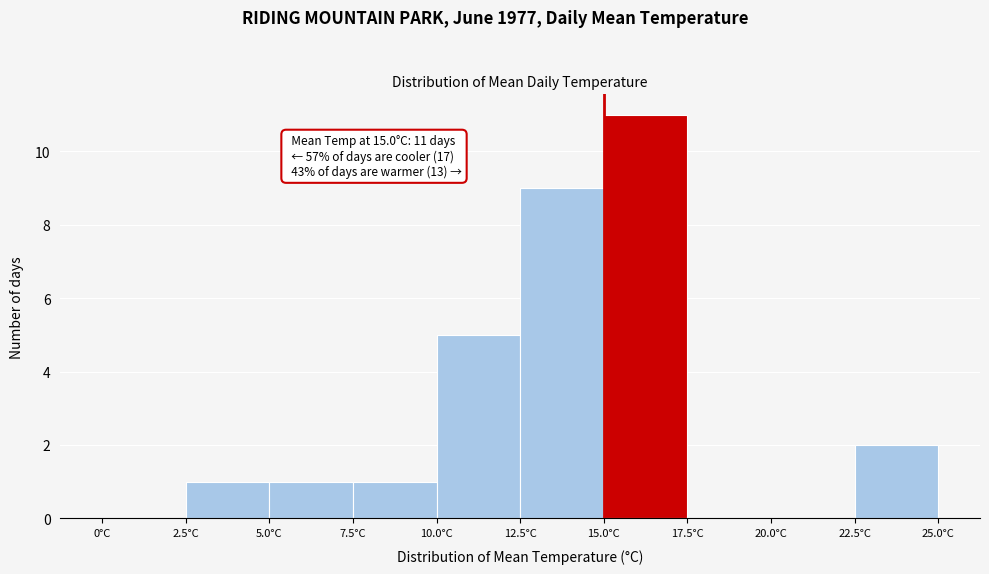

Which range on the x-axis has the tallest bar?

15.0 to 17.5